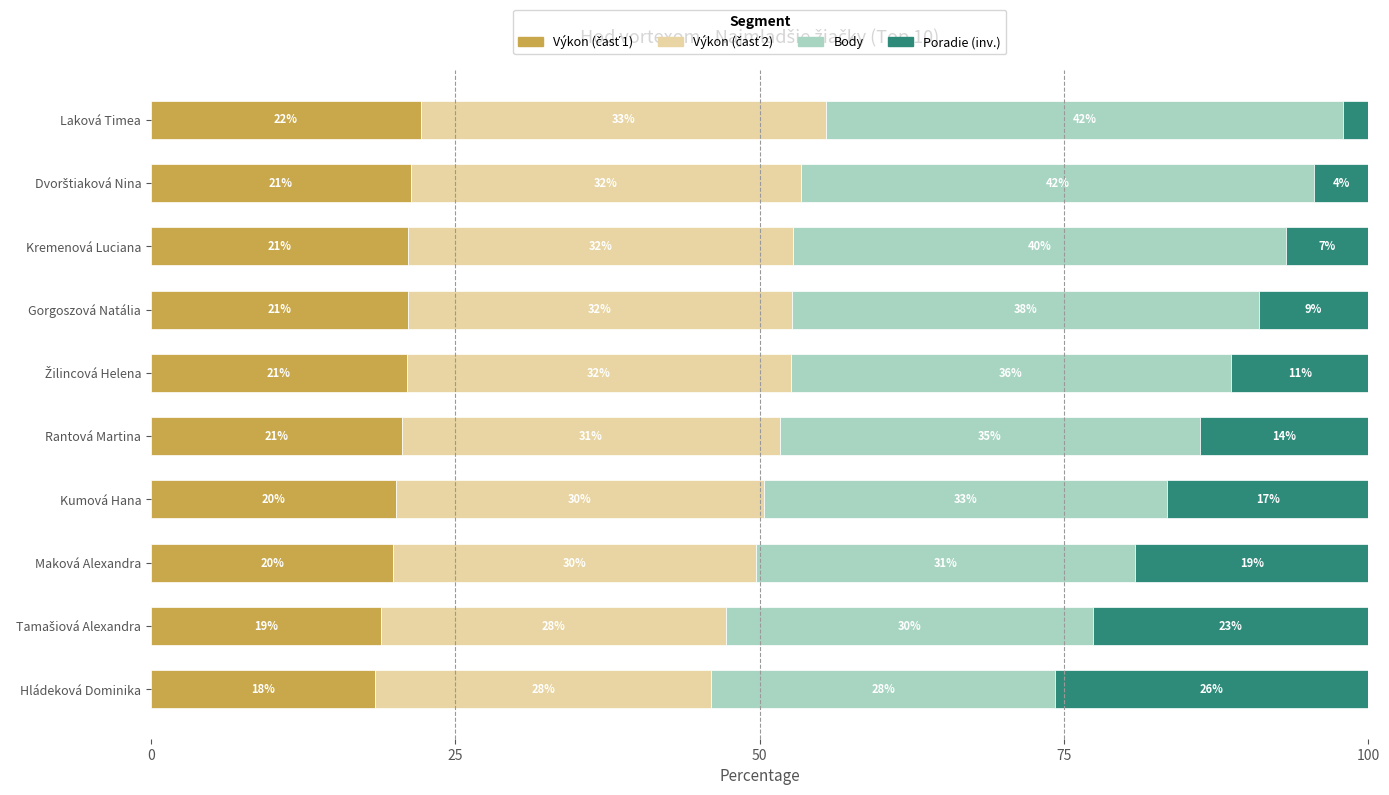

Which series has the largest range (max minus min)?

Poradie (inv.)